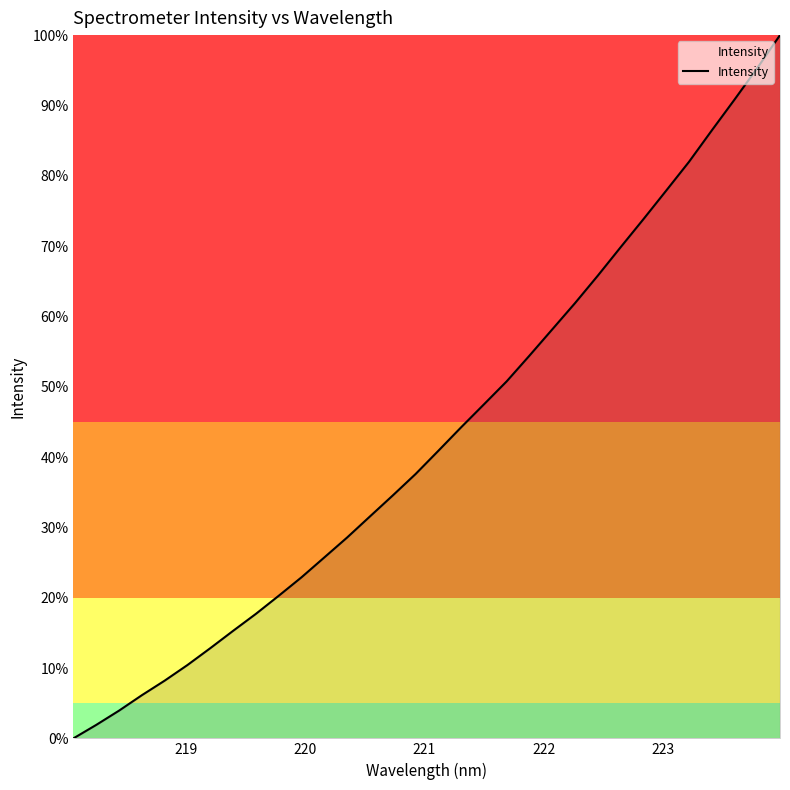

Reading right to left, transcribe all the data shown in this chart.

1.0	1.0	0.9	0.9	0.8	0.8	0.7	0.7	0.7	0.6	0.6	0.5	0.5	0.5	0.4	0.4	0.4	0.3	0.3	0.3	0.3	0.2	0.2	0.2	0.2	0.1	0.1	0.1	0.1	0.0	0.0	0.0